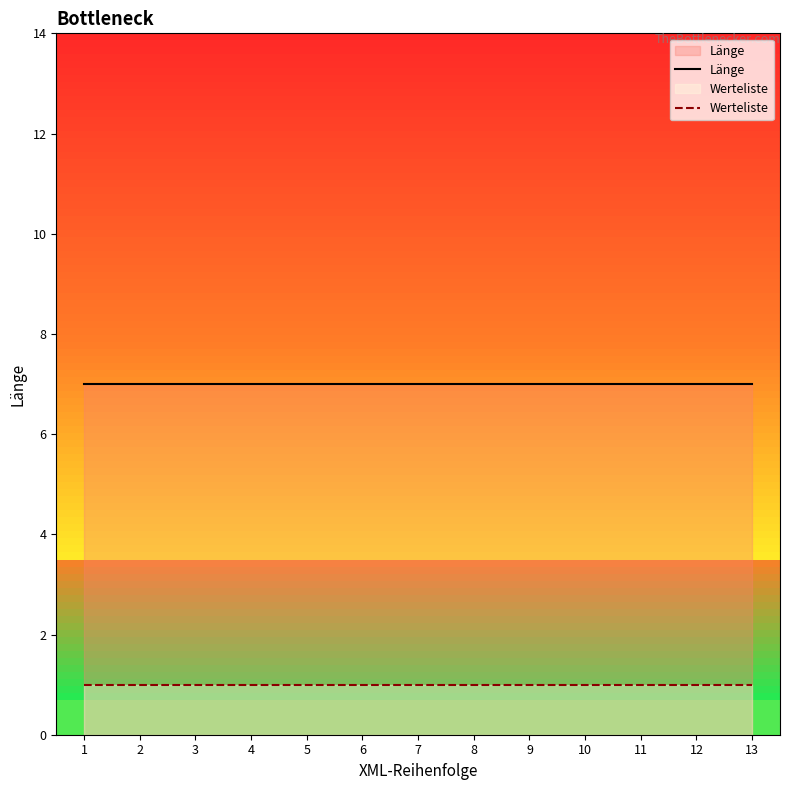

Between 2 and 4, which series saw the biggest shift?

Länge